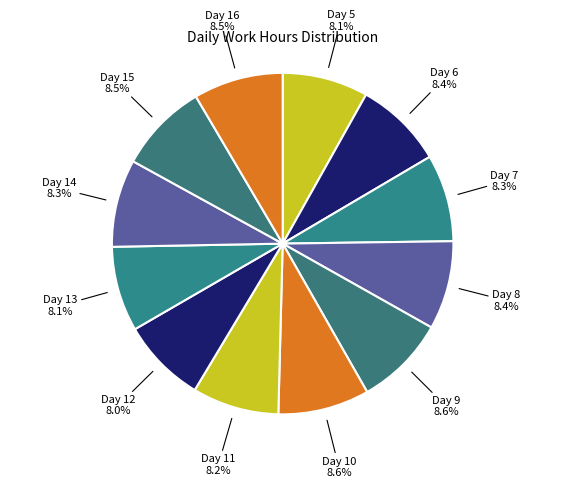

To the nearest percent, what portion does Day 8 represent?

8%